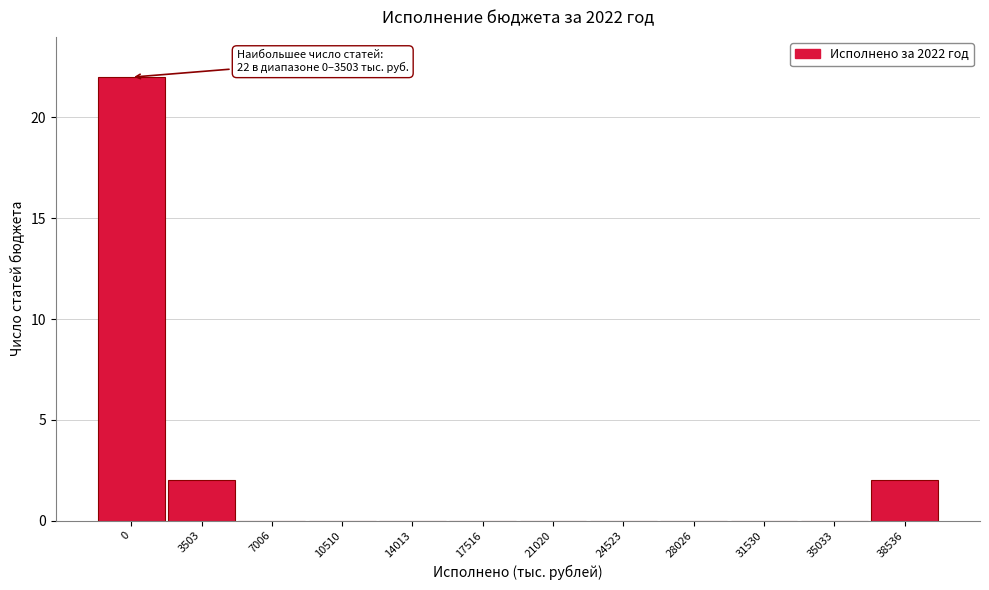

Reading left to right, transcribe all the data shown in this chart.

0=22	3503=2	7006=0	10510=0	14013=0	17516=0	21020=0	24523=0	28026=0	31530=0	35033=0	38536=2